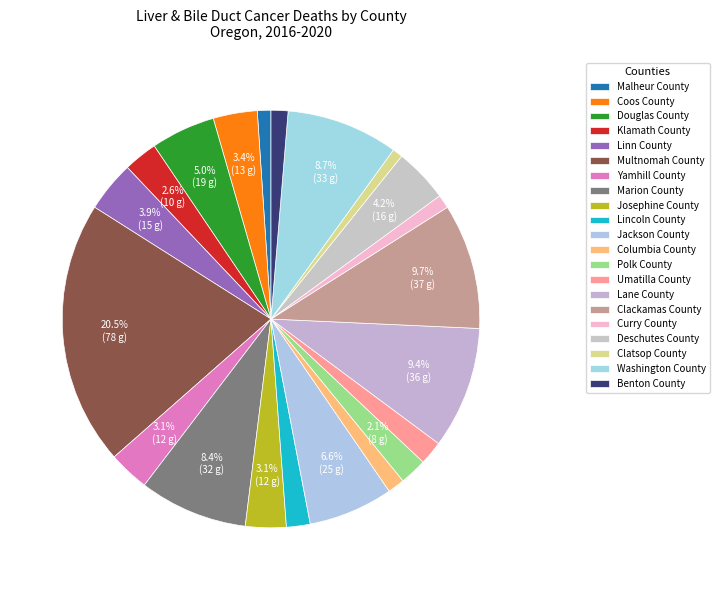

What is the change in value from Polk County to Clackamas County?

+29